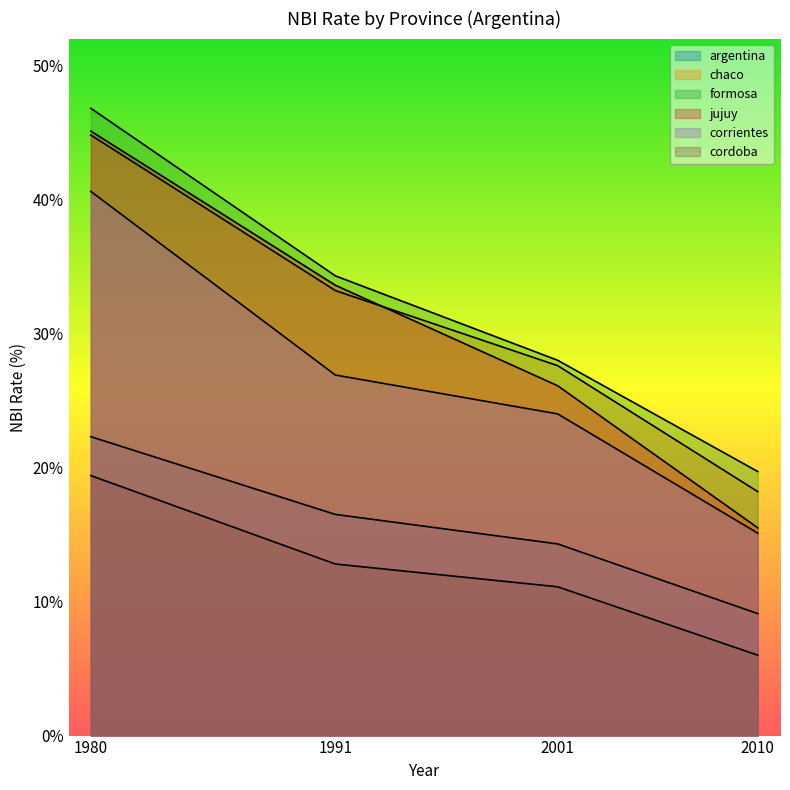

Reading right to left, transcribe all the data shown in this chart.

argentina: 2010=9.1	2001=14.3	1991=16.5	1980=22.3
chaco: 2010=18.2	2001=27.6	1991=33.2	1980=44.8
formosa: 2010=19.7	2001=28.0	1991=34.3	1980=46.8
jujuy: 2010=15.5	2001=26.1	1991=33.6	1980=45.1
corrientes: 2010=15.1	2001=24.0	1991=26.9	1980=40.6
cordoba: 2010=6.0	2001=11.1	1991=12.8	1980=19.4